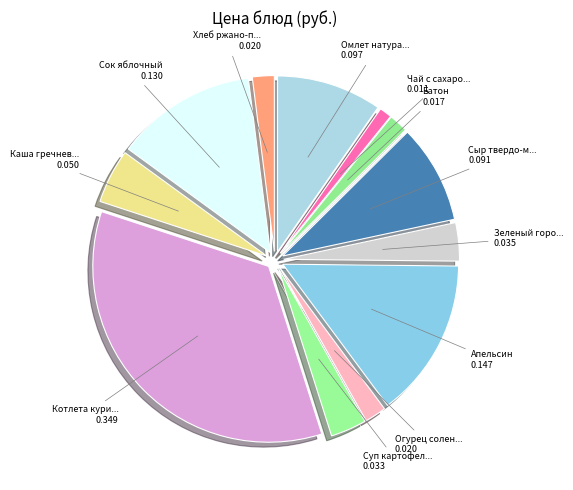

Count the number of slices in the pie.

12